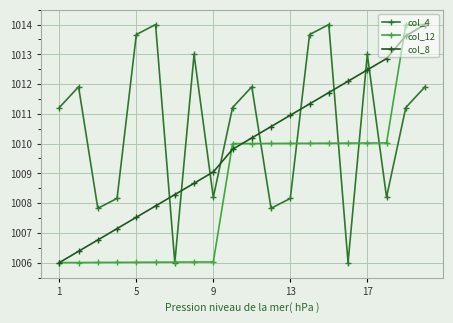

How many times do col_8 and col_4 cross each other?

9